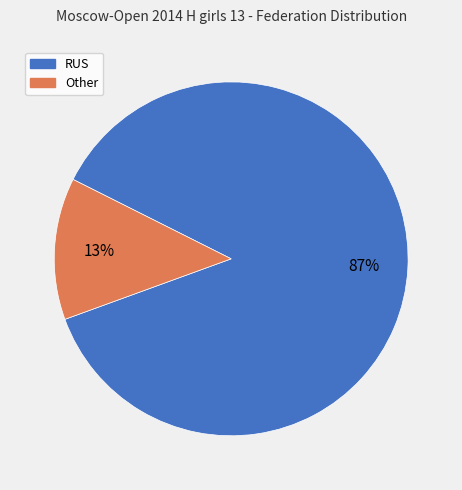

To the nearest percent, what is the difference between the largest and smallest slice percentages?

74%